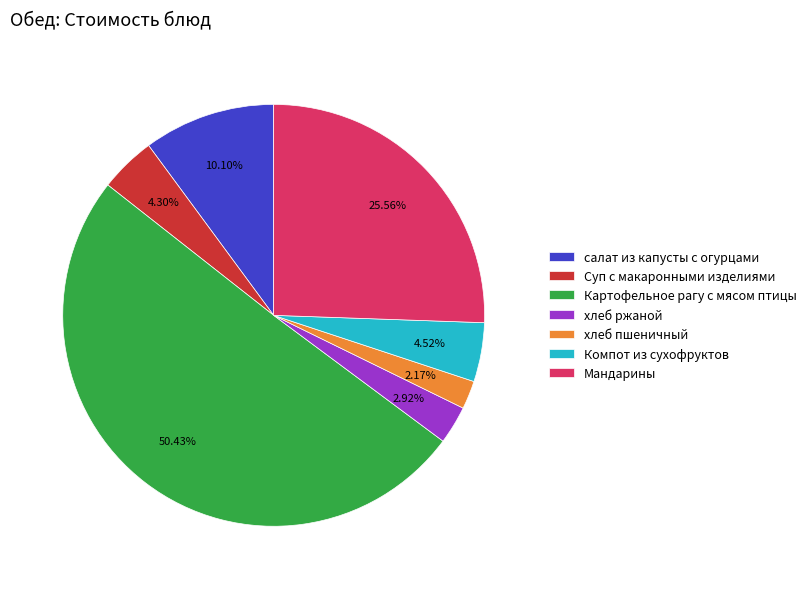

True or false: хлеб ржаной accounts for 3% of the total.

True